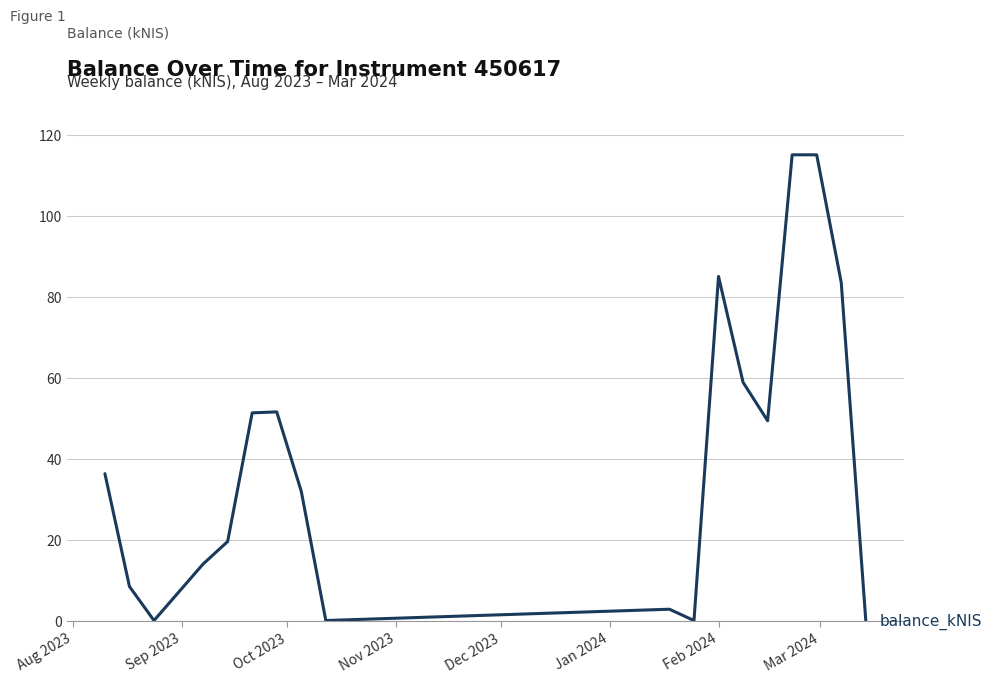

What is the maximum value shown in the chart?

115.0